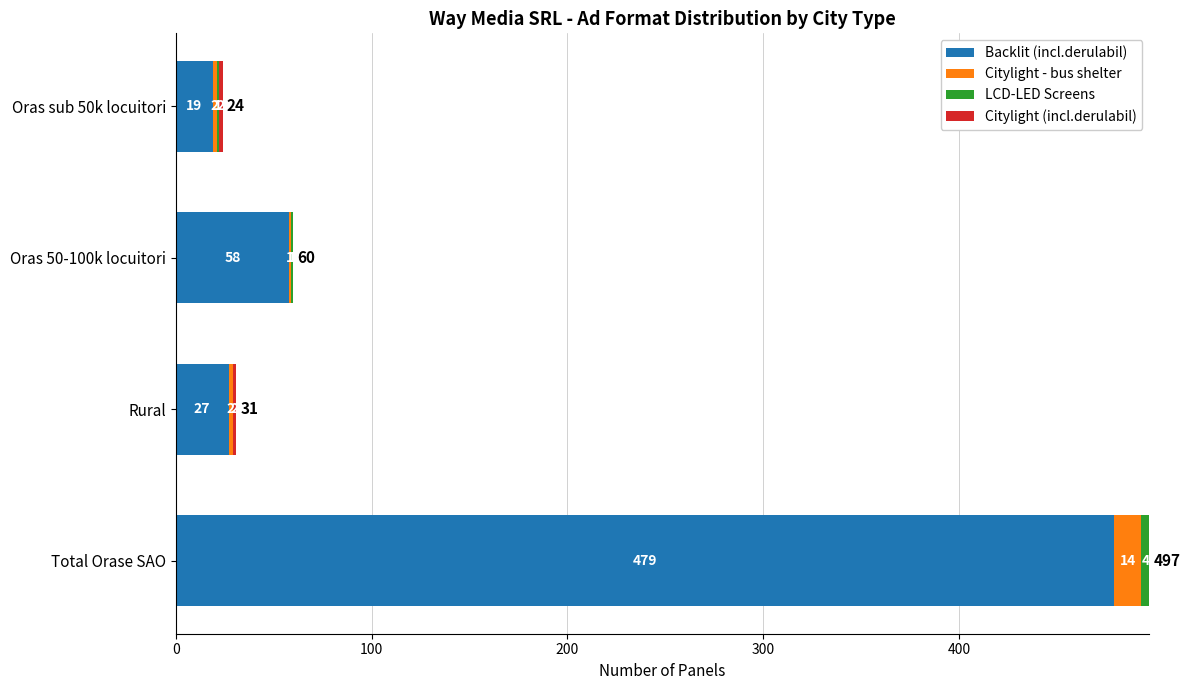

What is the total value across all series at Total Orase SAO?

497